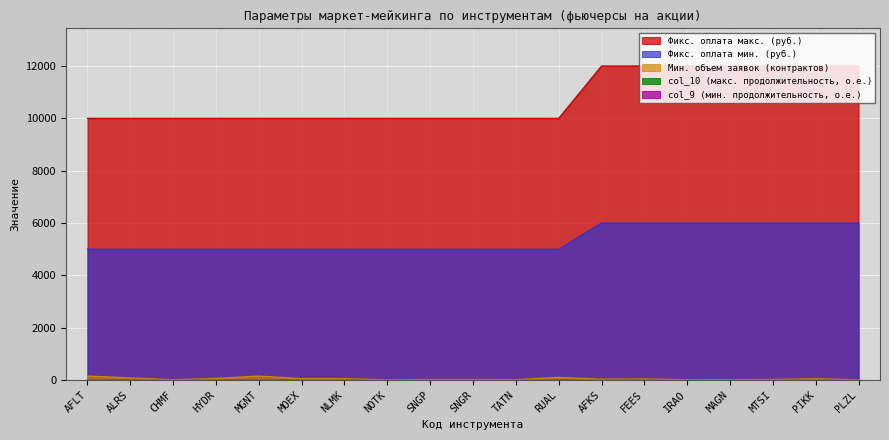

Which series has the largest total across all categories?

Фикс. оплата макс. (руб.)